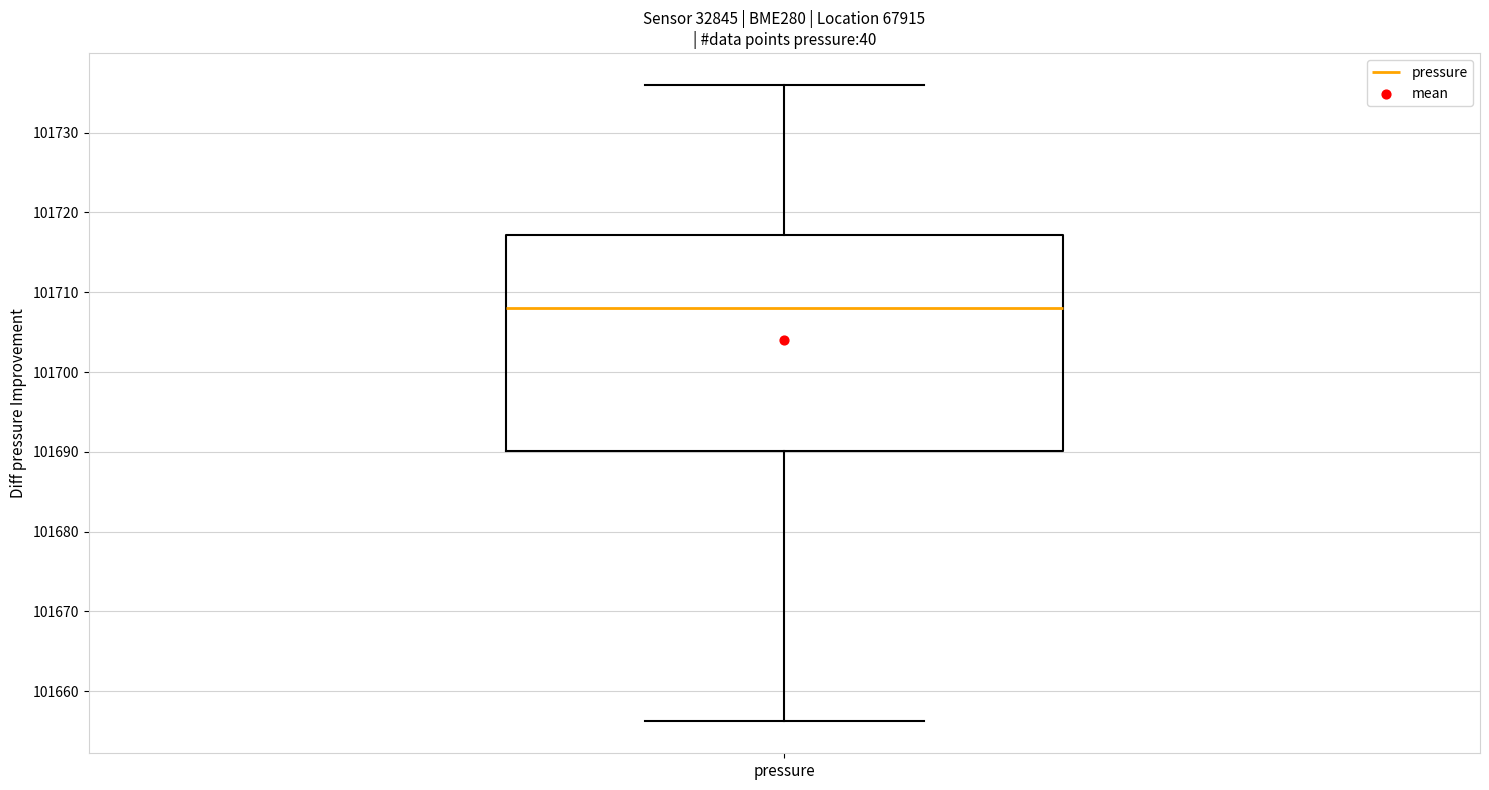

Read this box plot against the y-axis: the position of the median line, the range covered by the box, and the ends of both whiskers. The values are not printed on the chart, so give them approximately, as read against the axis.

median 101708, box 101690 to 101717, whiskers 101656 to 101736